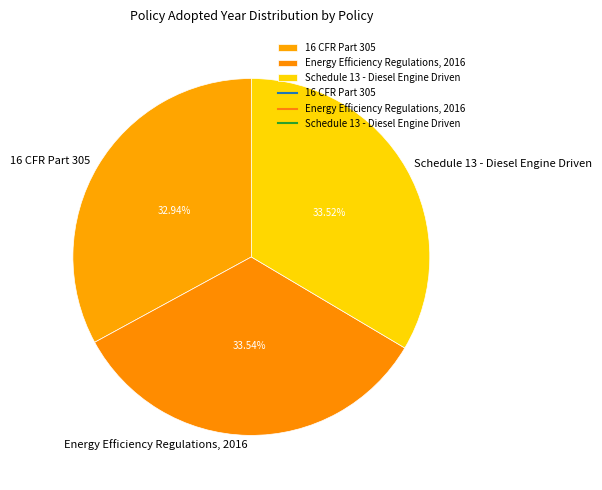

Which category has the smallest portion of the pie?

16 CFR Part 305